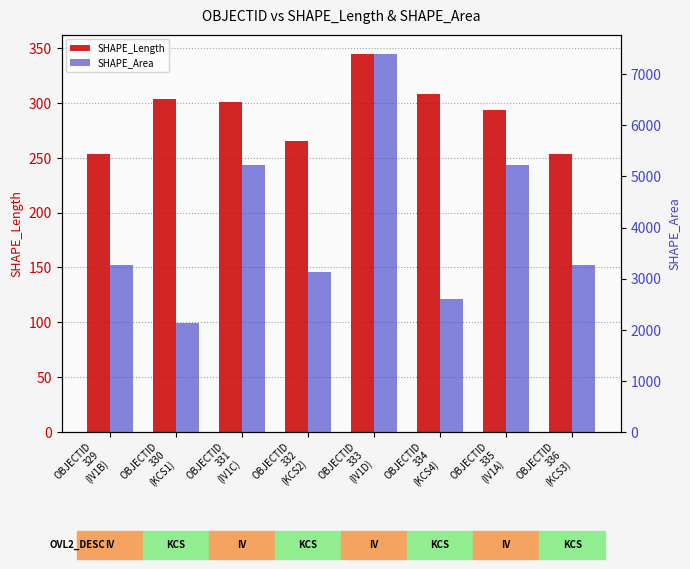

What is the spread (max minus min) of values at OBJECTID
331
(IV1C)?

4928.1